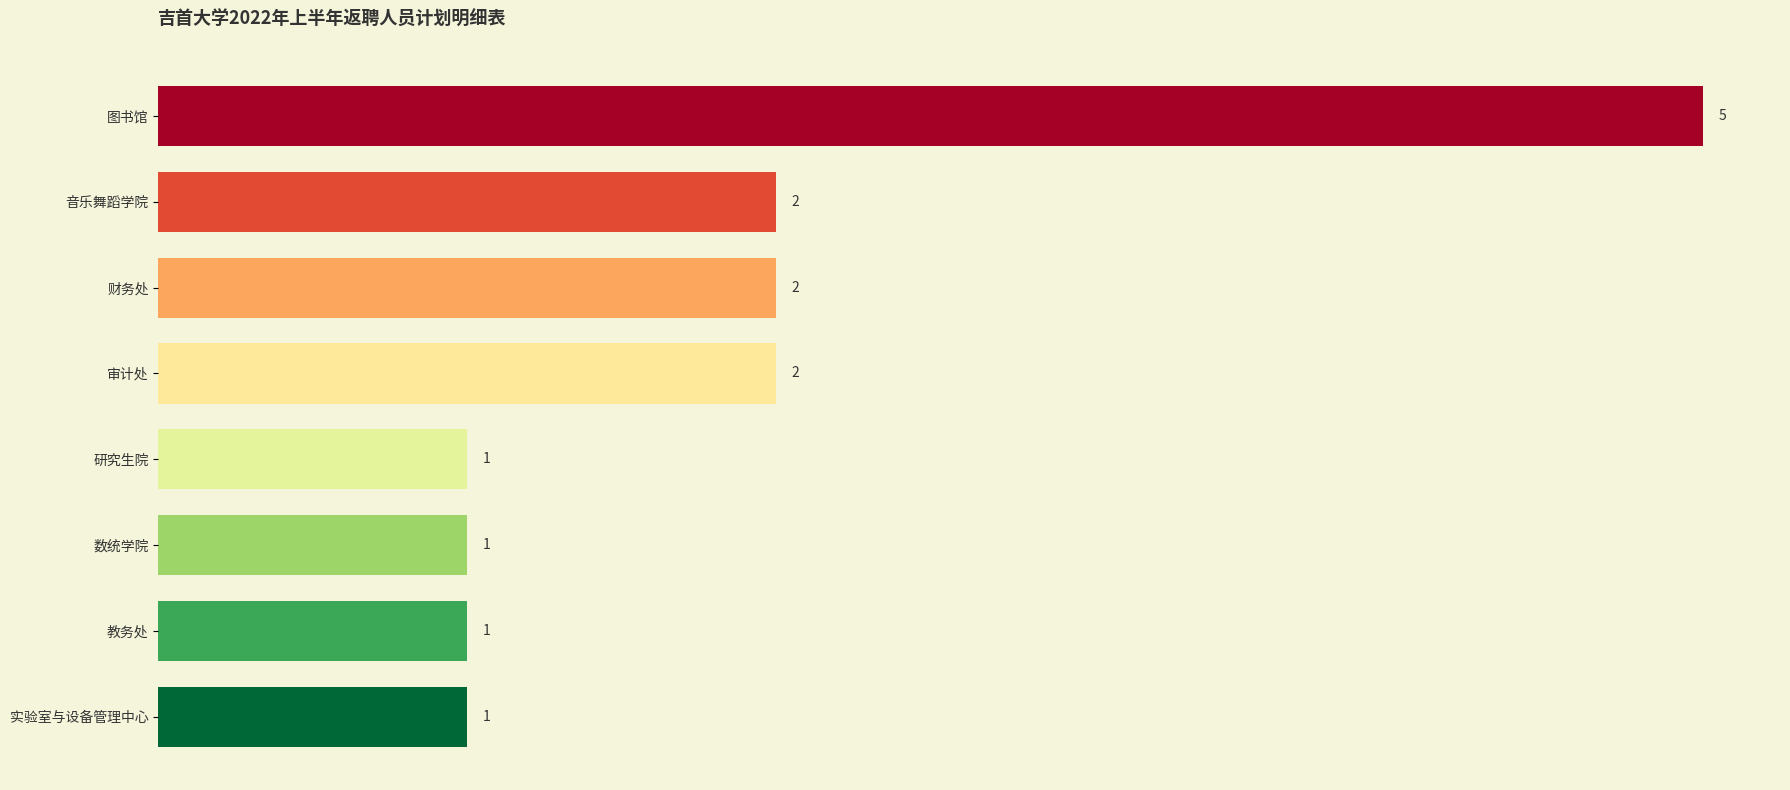

True or false: the data shows 1 at 实验室与设备管理中心.

True